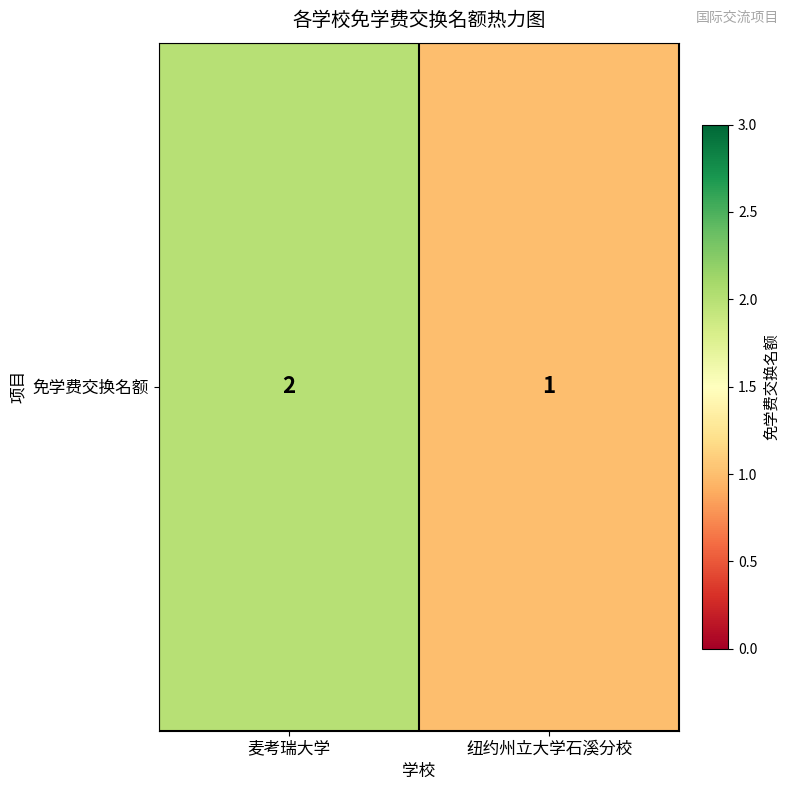

How many values are between 1 and 2?

2